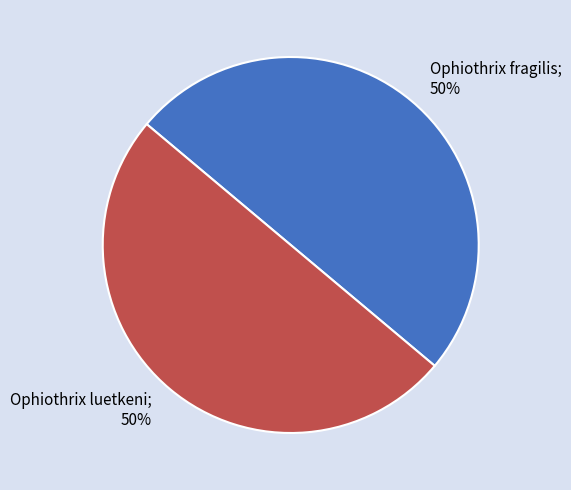

To the nearest percent, what is the average slice percentage?

50%